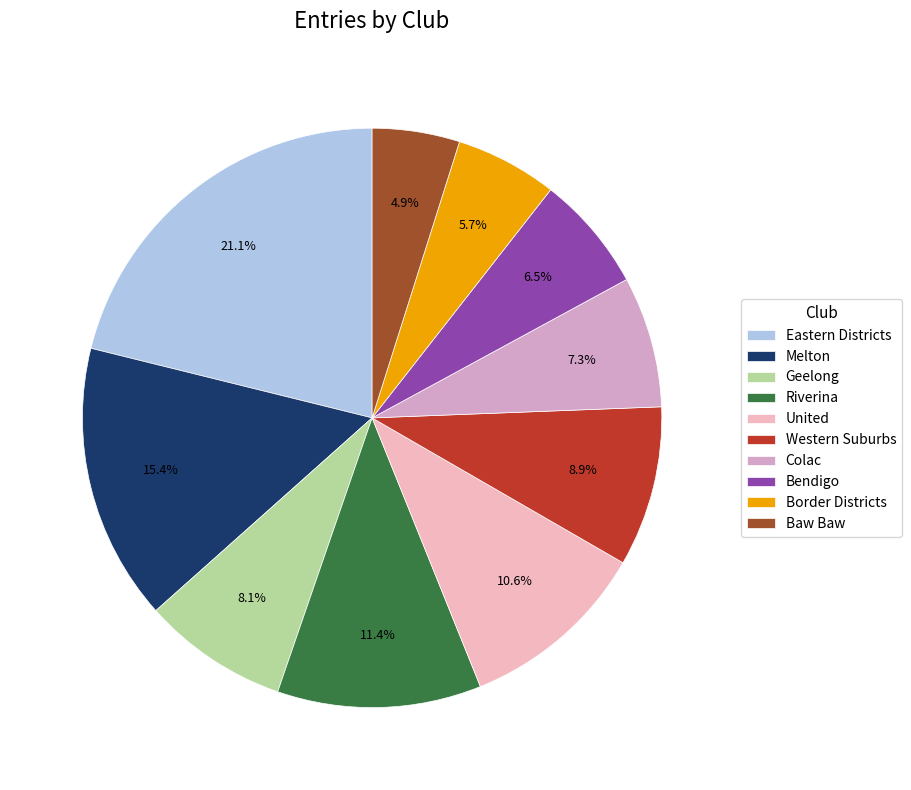

Count the number of slices in the pie.

10